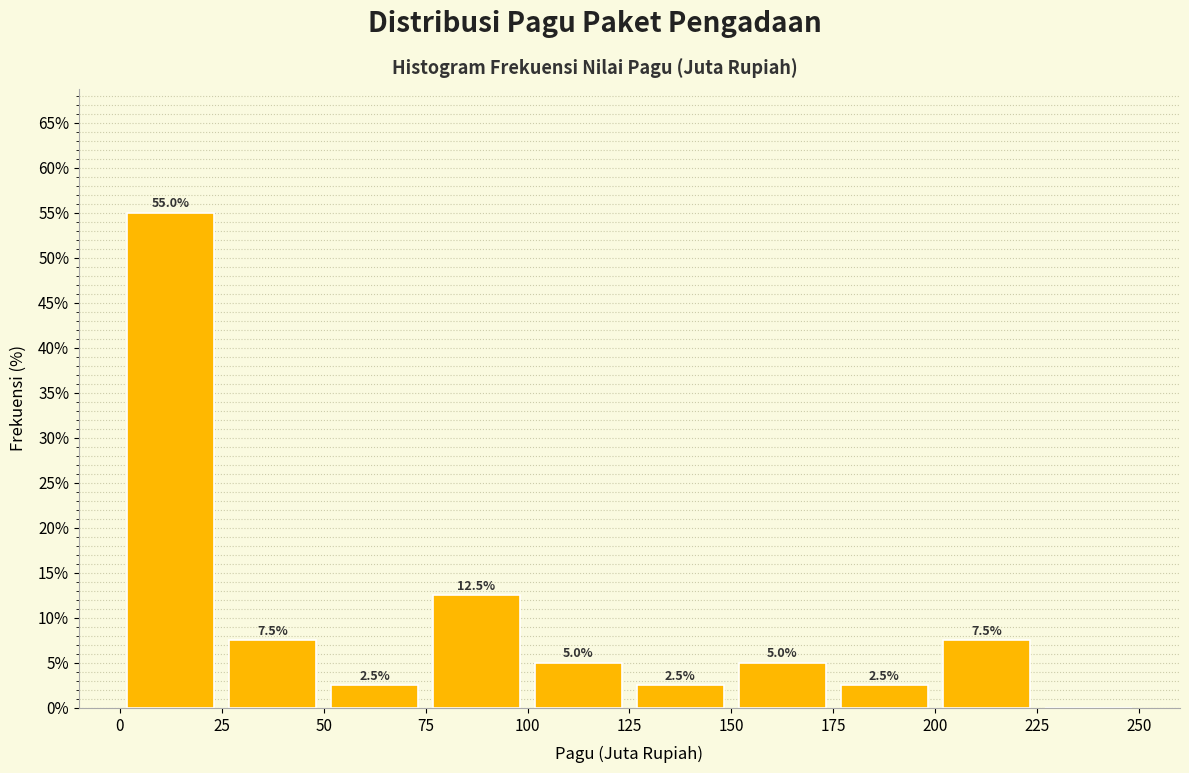

Which range on the x-axis has the tallest bar?

0 to 25